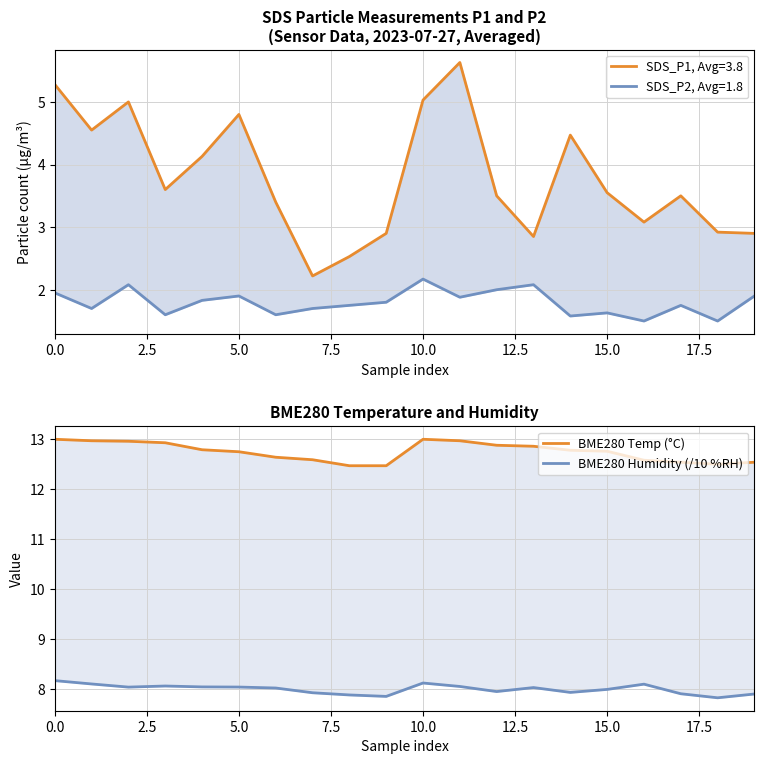

What is the sum of all BME280 Humidity (/10 %RH) values?

159.9